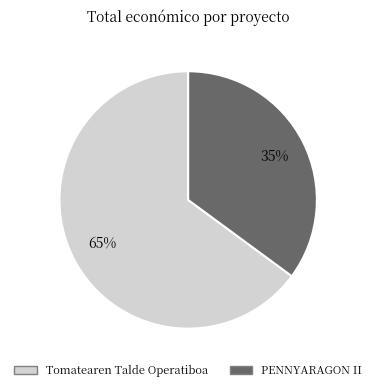

Between PENNYARAGON II and Tomatearen Talde Operatiboa, which is larger?

Tomatearen Talde Operatiboa